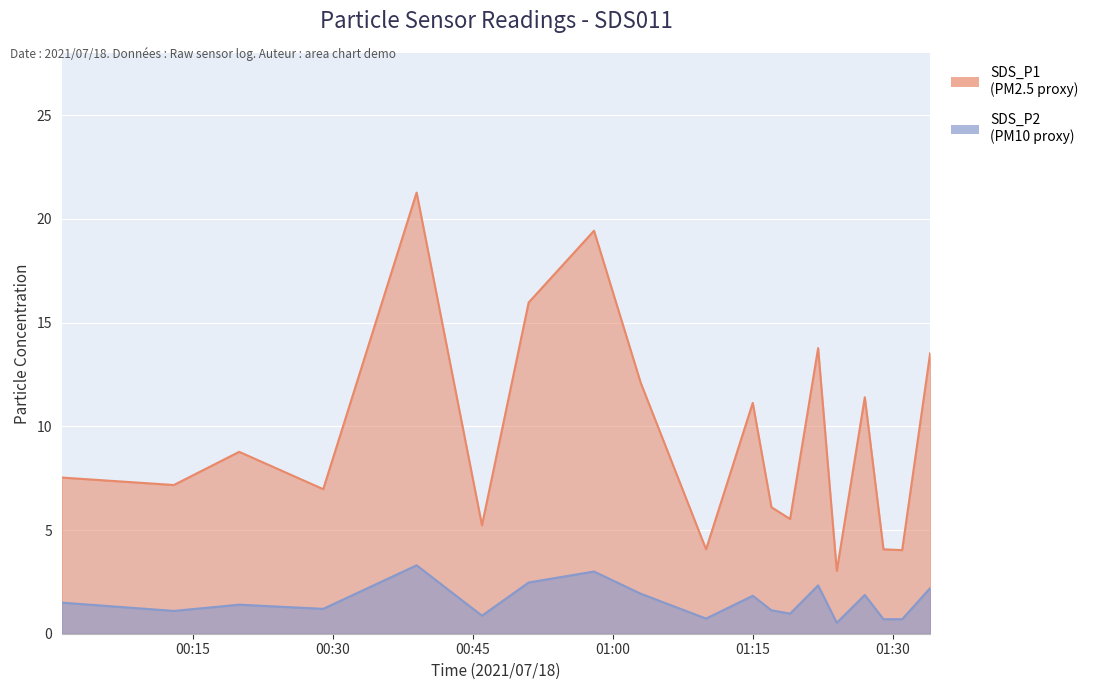

How many lines are shown in the chart?

2